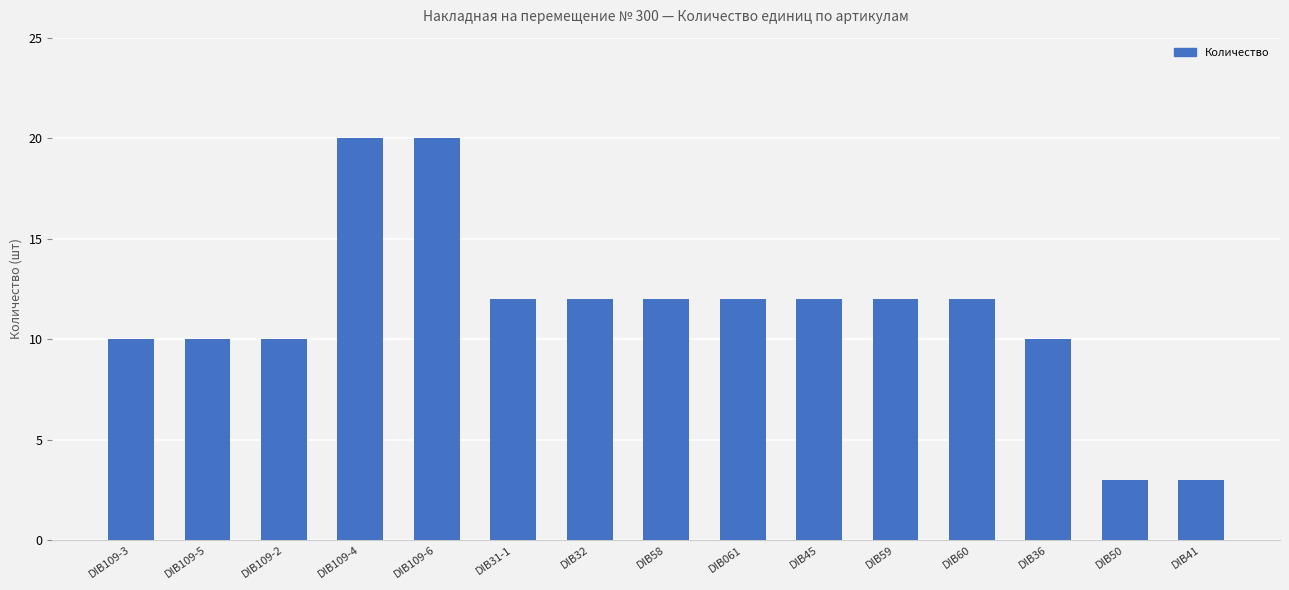

What is the label of the 1st bar from the right?

DIB41